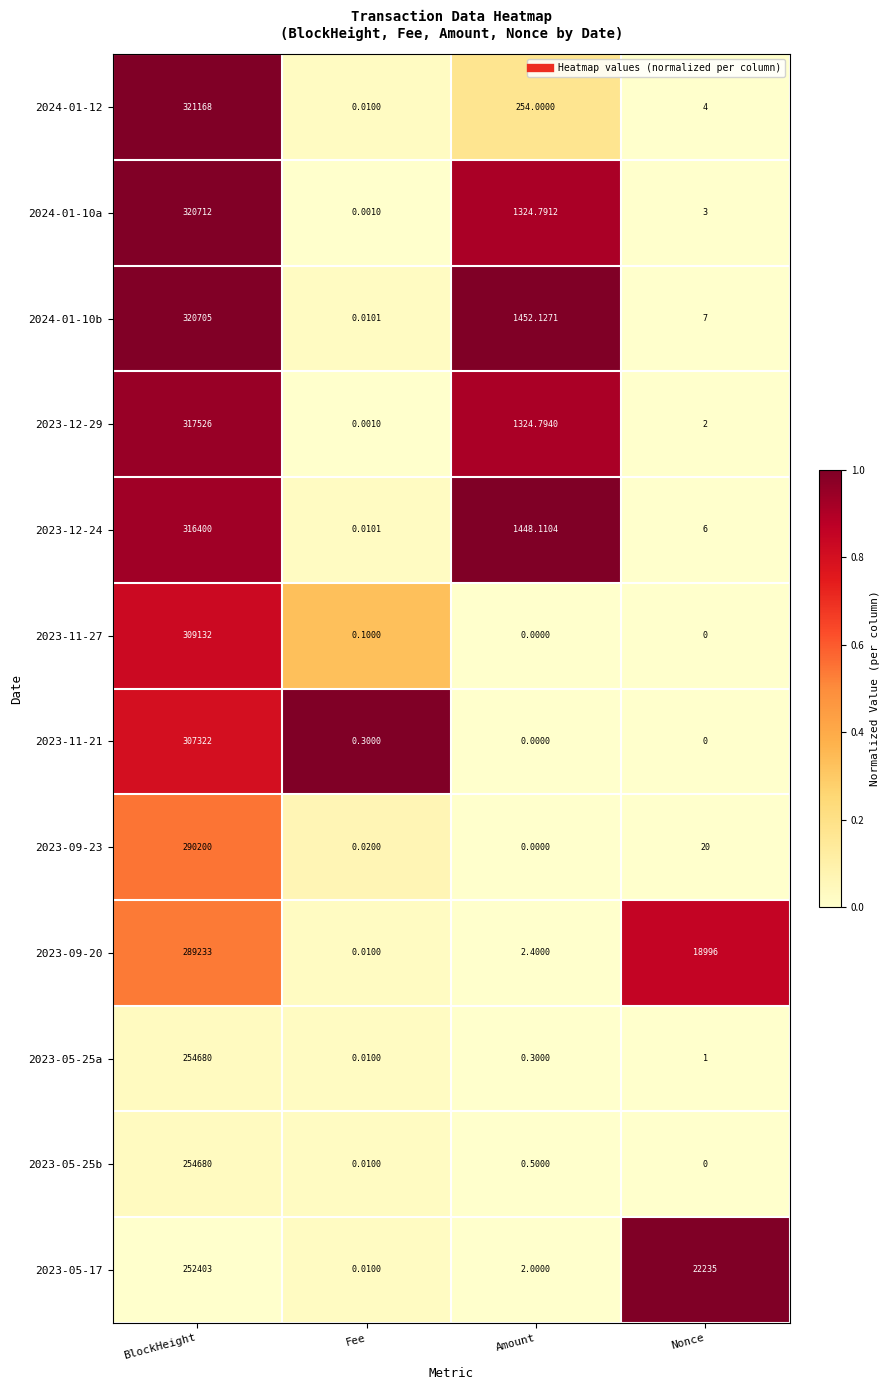

At which label does 2024-01-10b reach its minimum?

Fee